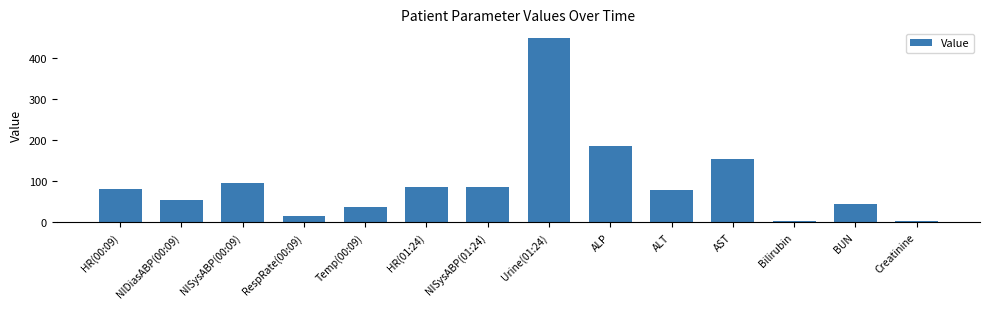

What is the label of the 3rd bar from the right?

Bilirubin